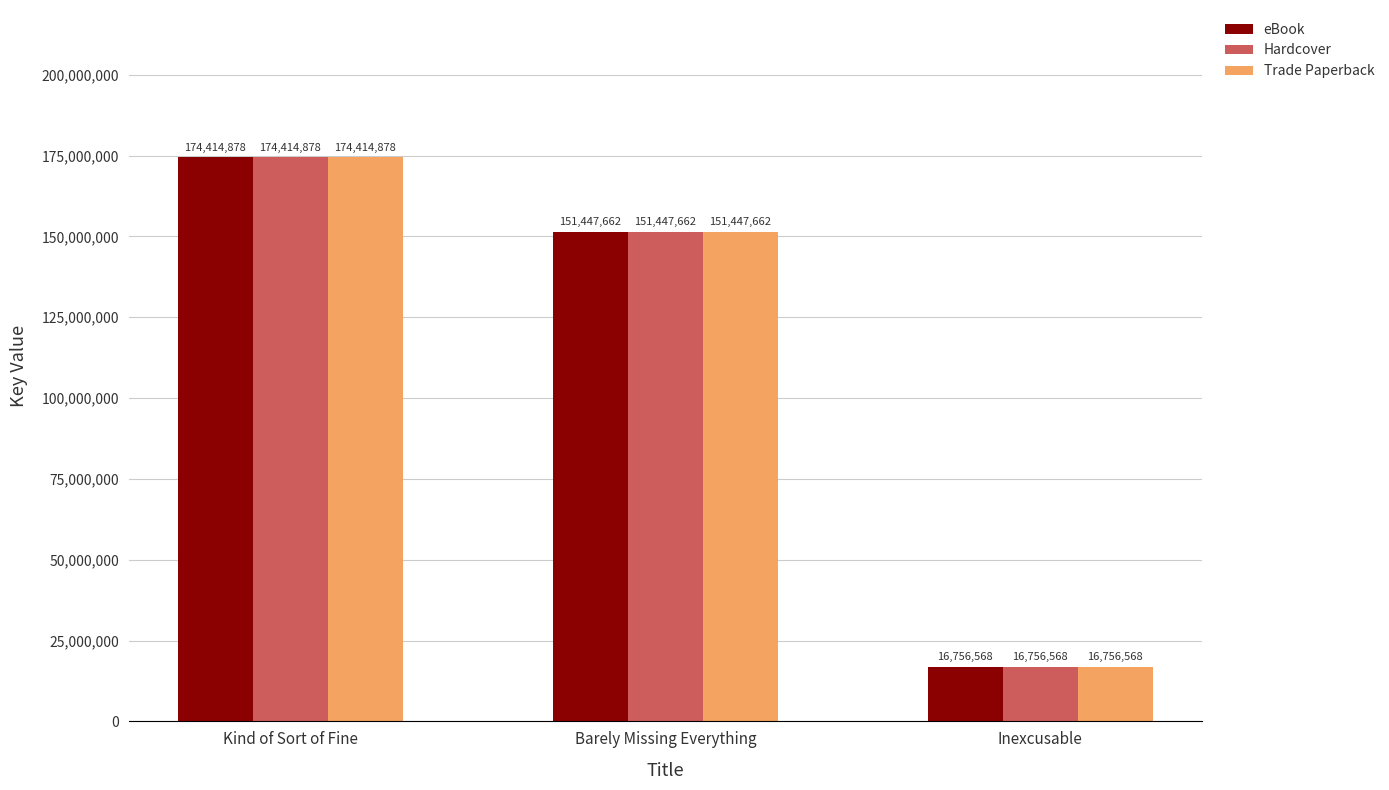

Count the number of data series in this chart.

3